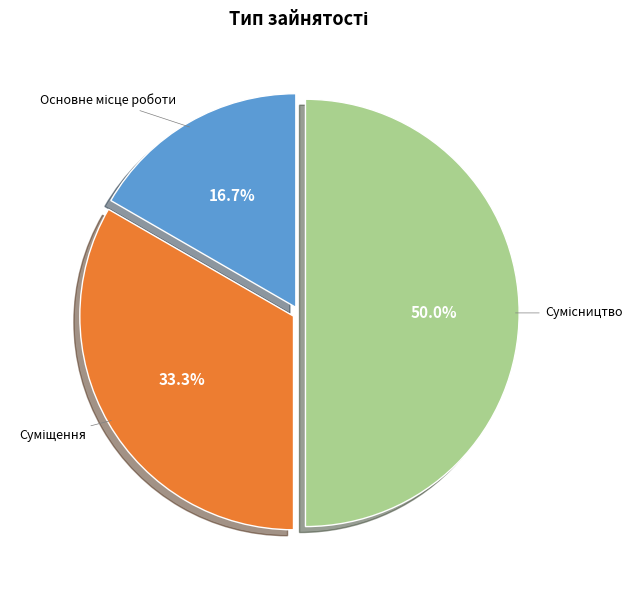

How many slices are in this pie chart?

3